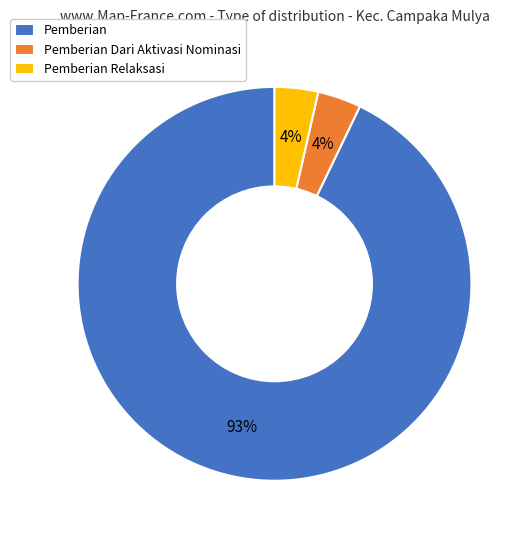

Does Pemberian represent more than half of the total?

Yes